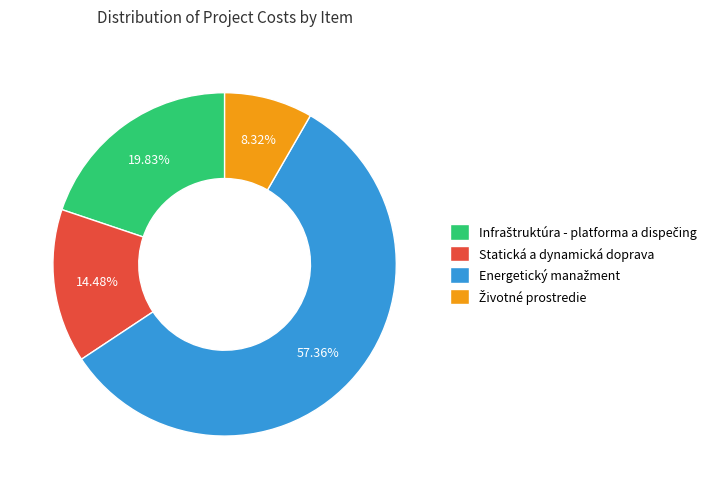

Is there any slice that represents more than half of the pie?

Yes